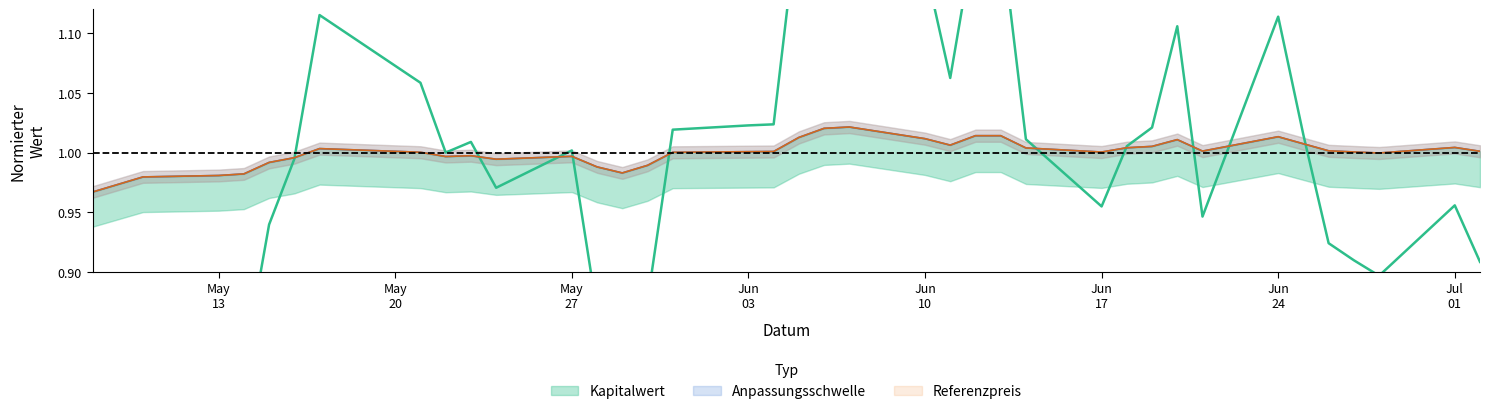

What value does the Referenzpreis series have at Jun 17?

1.0